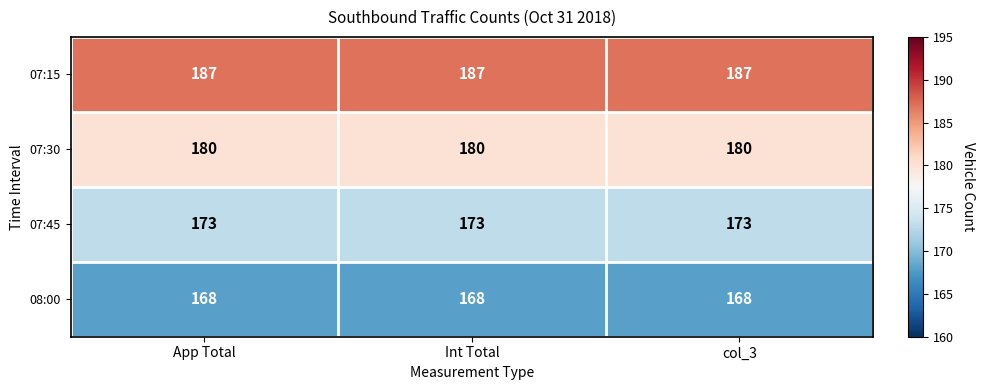

The value of 08:00 at App Total is 221. True or false?

False